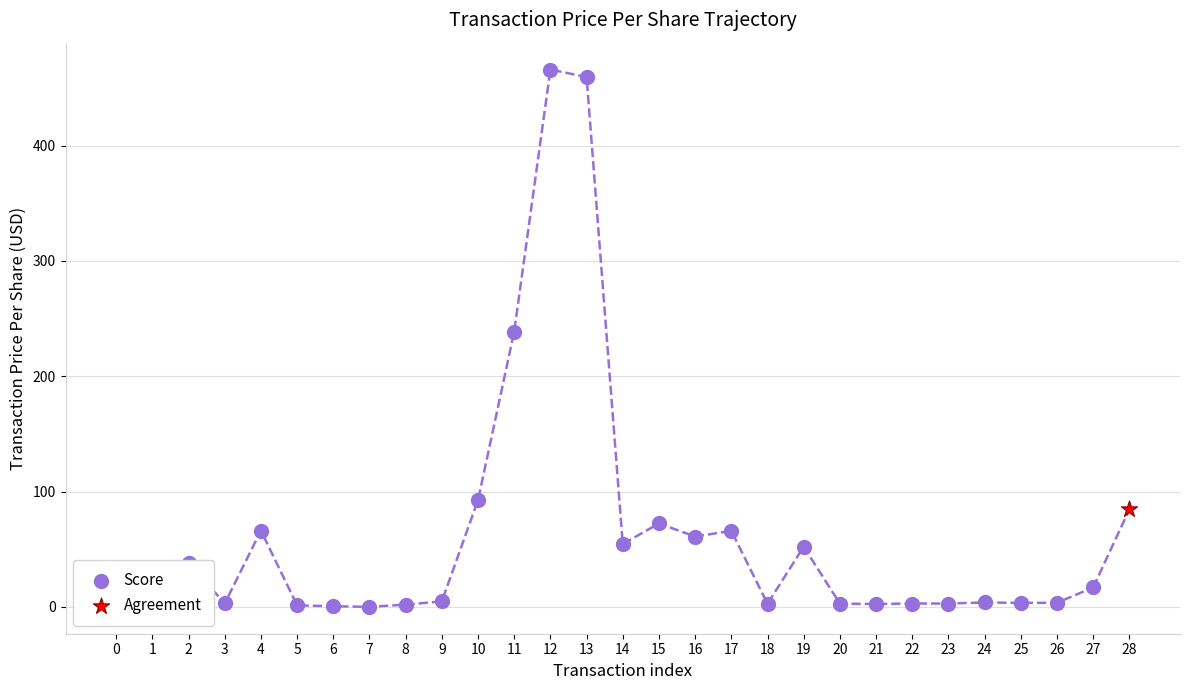

Approximately how many times larger is the value at 6 compared to 8?

0.3